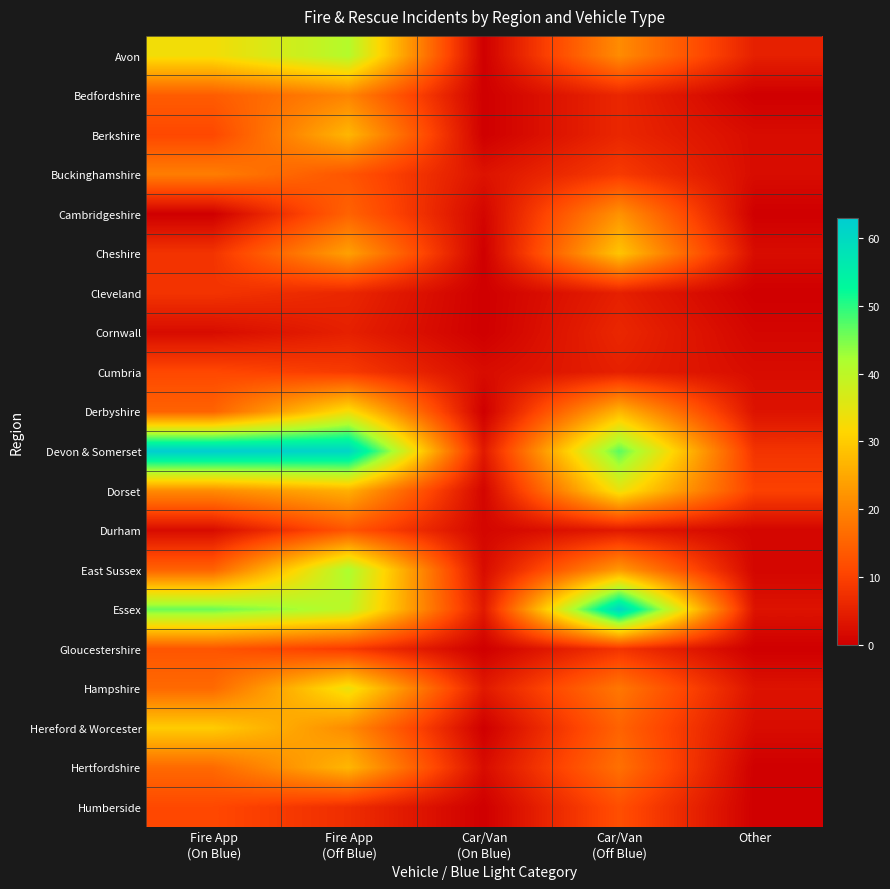

Which series has the largest range (max minus min)?

Devon & Somerset